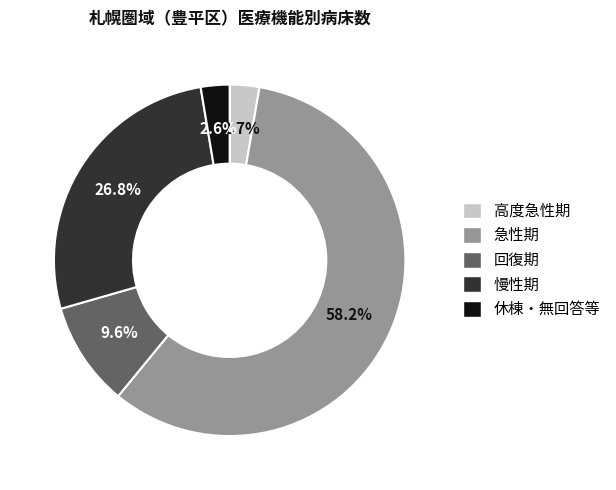

What percentage is the 回復期 slice, to the nearest percent?

10%